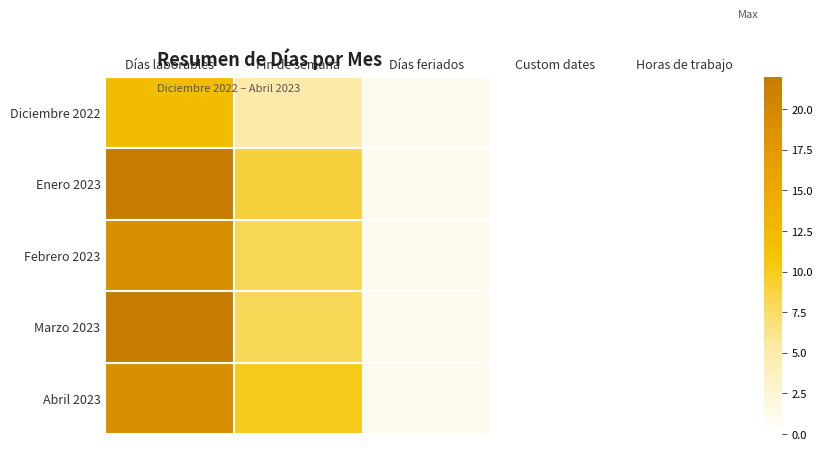

Reading left to right, what are all the values shown in this chart?

Diciembre 2022: Días laborables=12	Fin de semana=5	Días feriados=1	Custom dates=0	Horas de trabajo=0
Enero 2023: Días laborables=22	Fin de semana=9	Días feriados=1	Custom dates=0	Horas de trabajo=0
Febrero 2023: Días laborables=19	Fin de semana=8	Días feriados=1	Custom dates=0	Horas de trabajo=0
Marzo 2023: Días laborables=22	Fin de semana=8	Días feriados=1	Custom dates=0	Horas de trabajo=0
Abril 2023: Días laborables=19	Fin de semana=10	Días feriados=1	Custom dates=0	Horas de trabajo=0